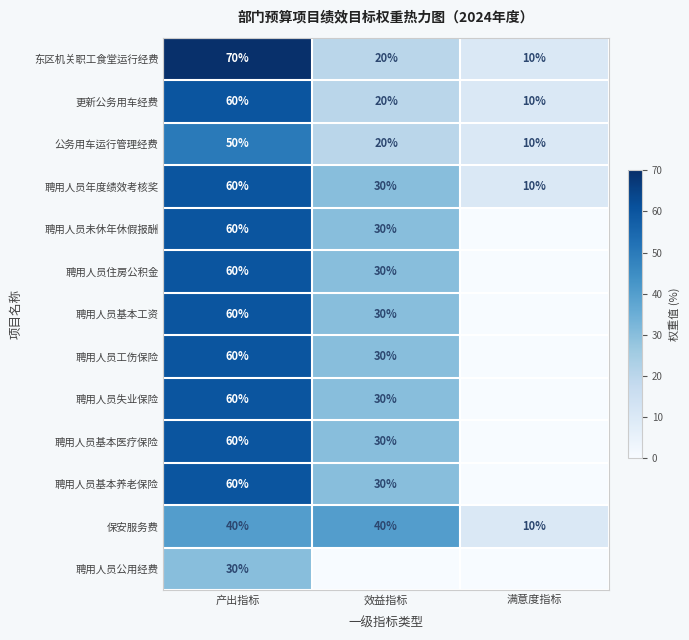

Is the value of 聘用人员失业保险 at 产出指标 greater than the value of 聘用人员工伤保险 at 效益指标?

Yes